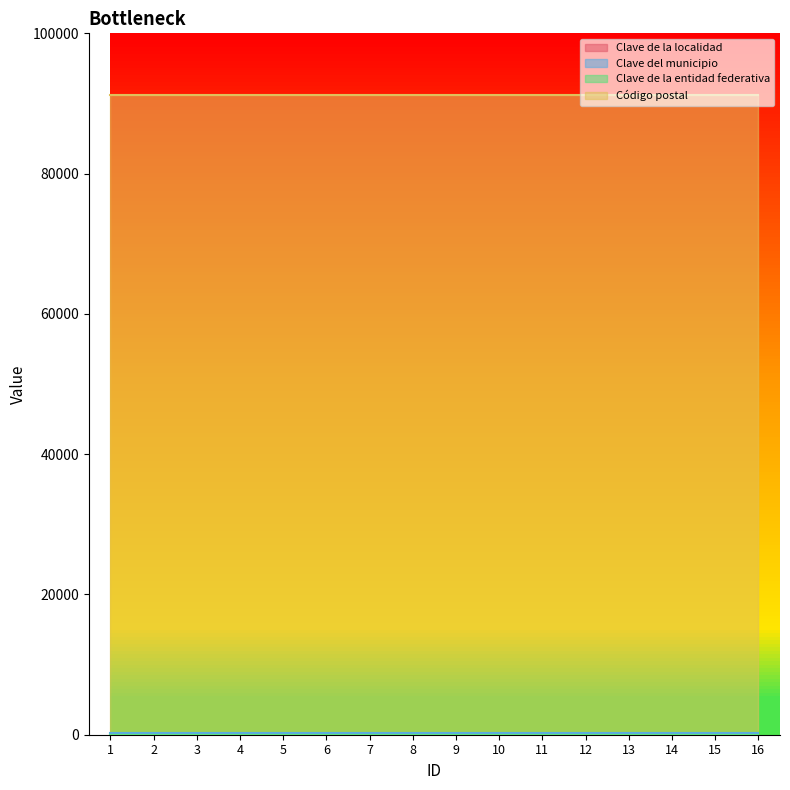

Is it true that Clave de la entidad federativa equals 30 at 8?

True